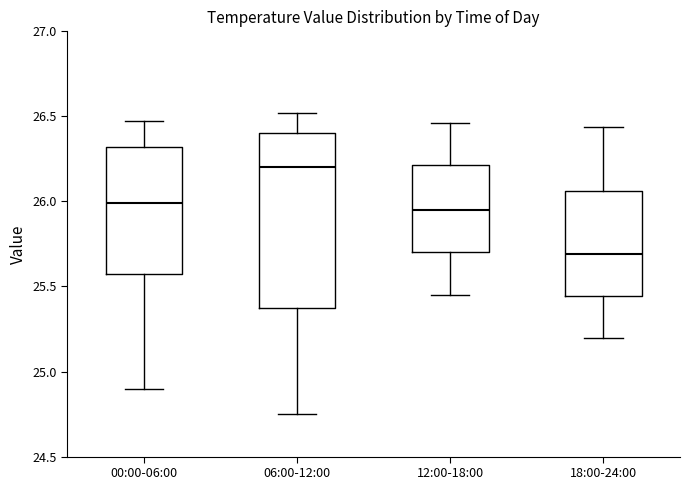

Where does the median line of the box for 18:00-24:00 sit on the y-axis? The values are not printed on the chart, so give them approximately, as read against the axis.

25.70